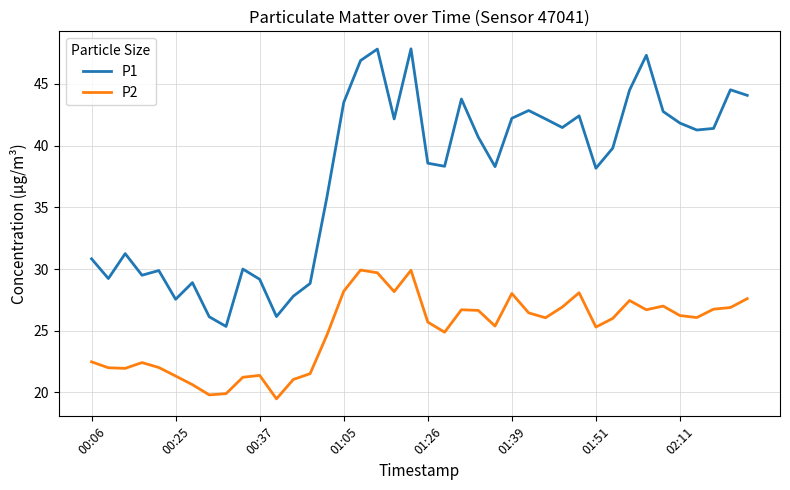

List the series in order of their peak value, highest first.

P1, P2